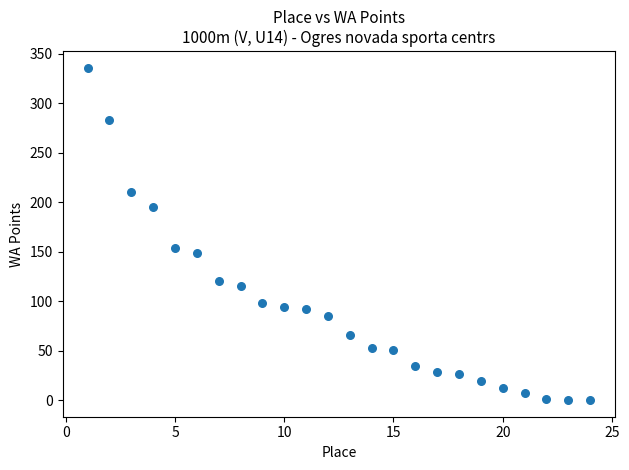

What is the range of X values (max minus min)?

23